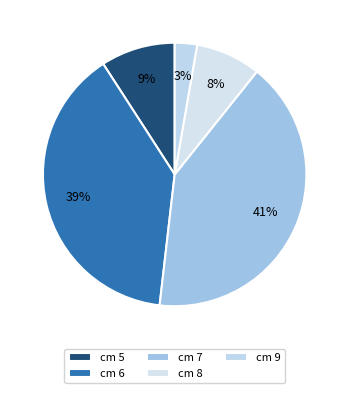

How many slices are in this pie chart?

5